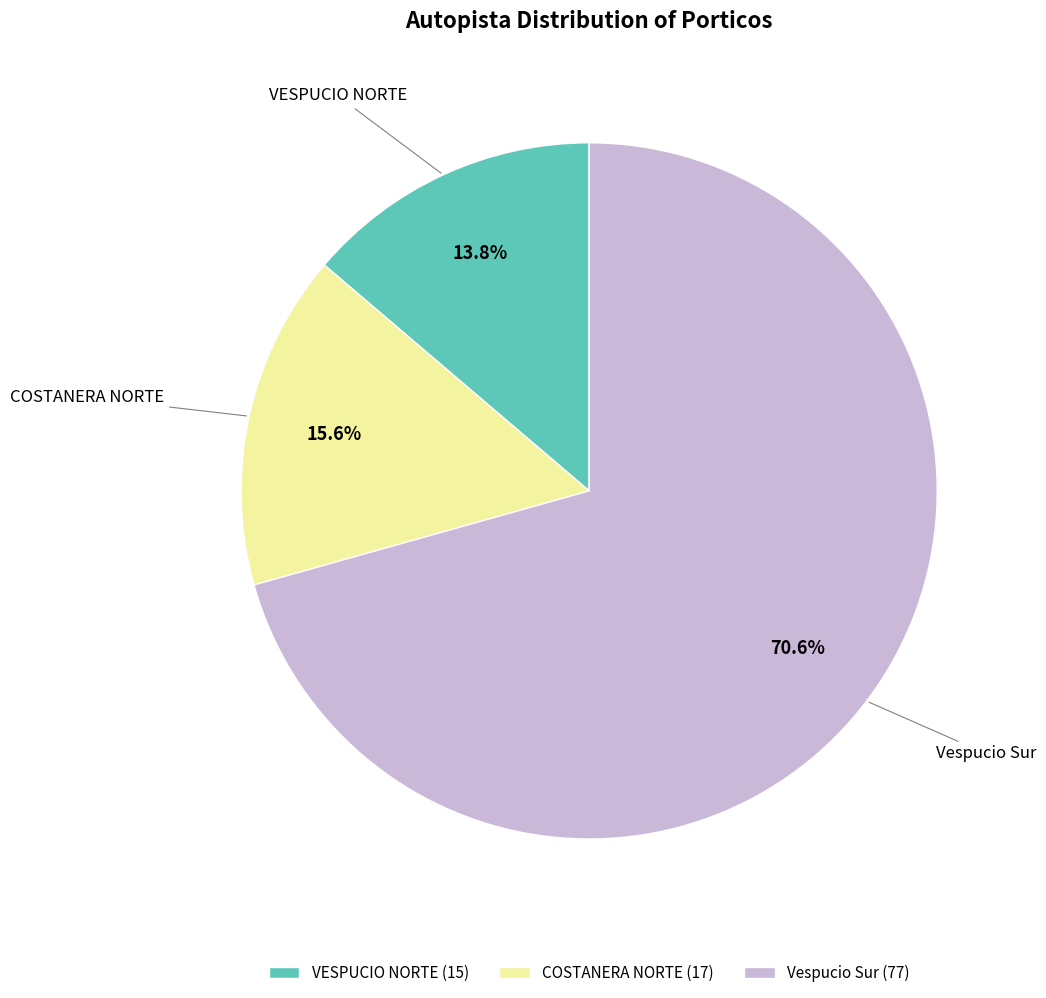

Rank the categories by value from lowest to highest.

VESPUCIO NORTE (15), COSTANERA NORTE (17), Vespucio Sur (77)